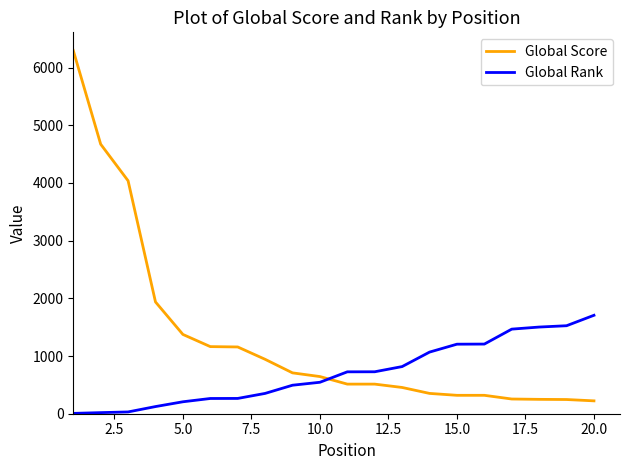

What is the difference between the maximum and minimum values in the Global Score series?

6072